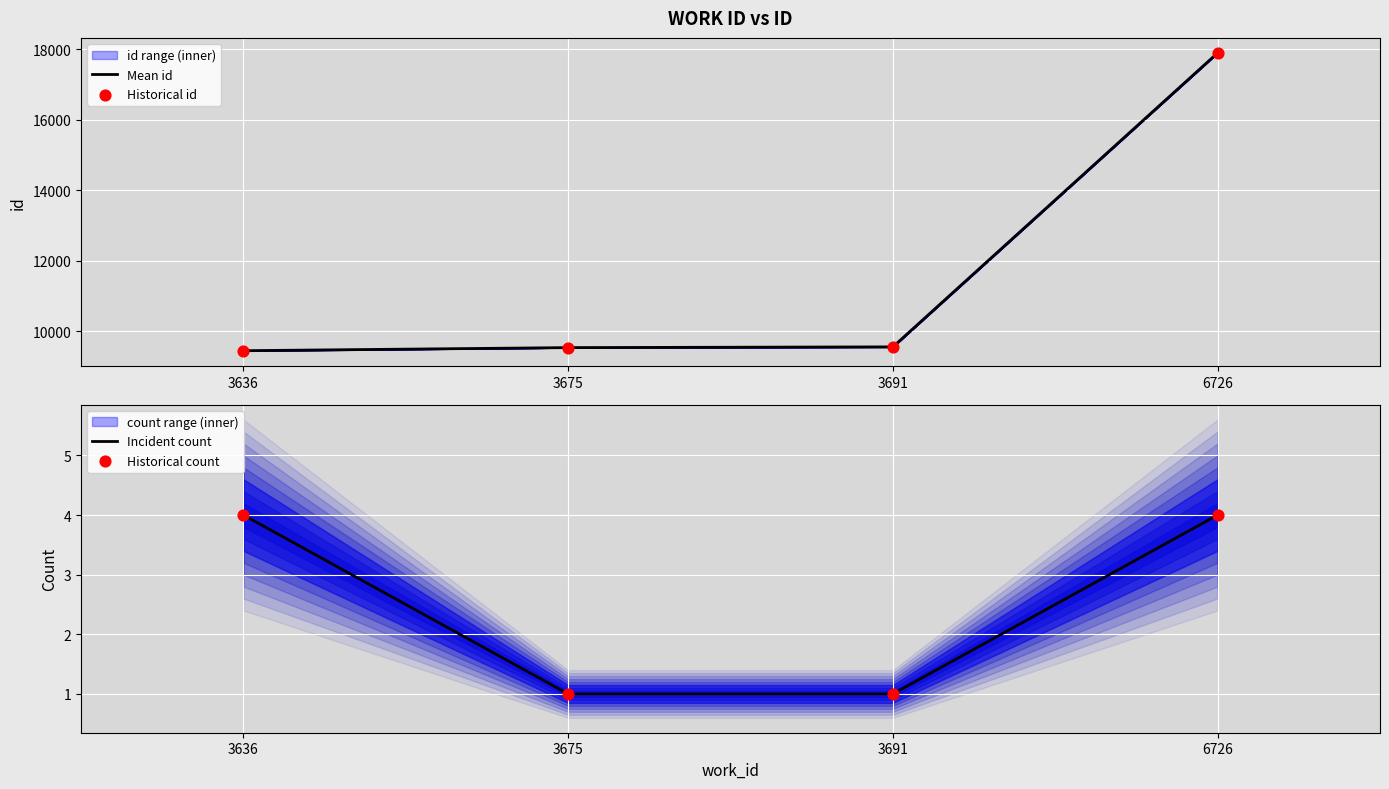

Which series reaches the maximum Y coordinate?

Mean id